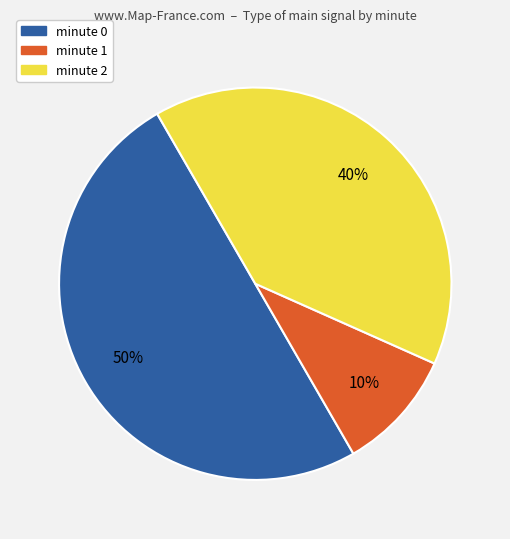

What is the ratio of the value at minute 2 to the value at minute 0?

0.8